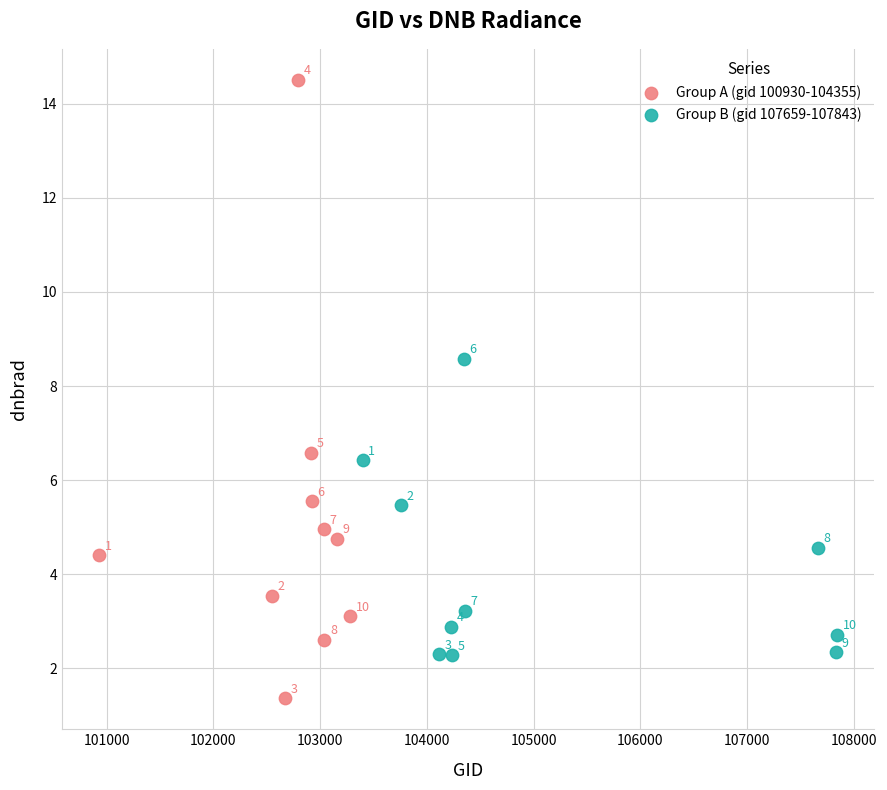

Which series contains the lowest Y value?

Group A (gid 100930-104355)